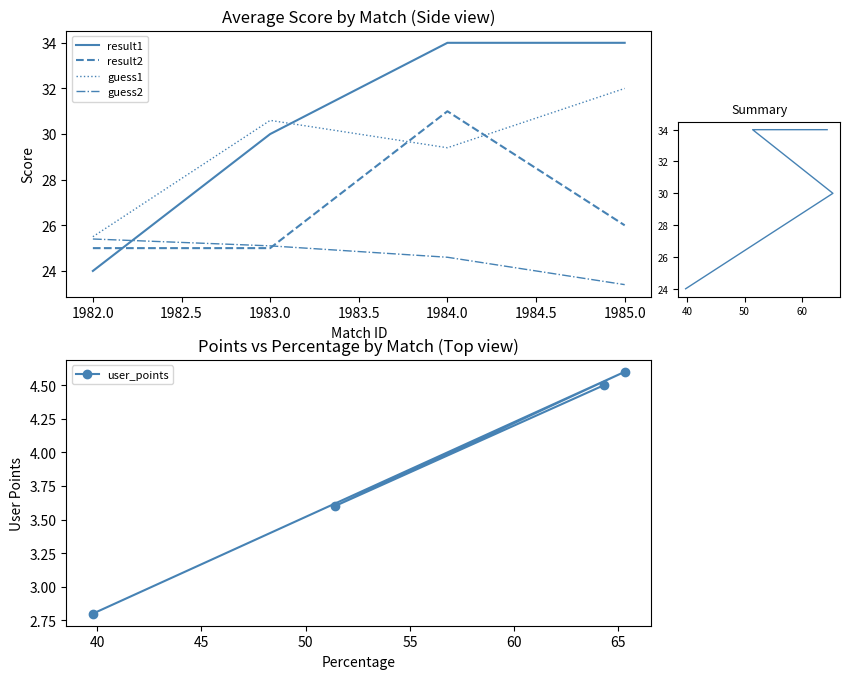

Reading left to right, what are all the values shown in this chart?

result1: 24.0	30.0	34.0	34.0
result2: 25.0	25.0	31.0	26.0
guess1: 25.5	30.6	29.4	32.0
guess2: 25.4	25.1	24.6	23.4
user_points: 2.8	4.6	3.6	4.5
pct vs r1: 24.0	30.0	34.0	34.0